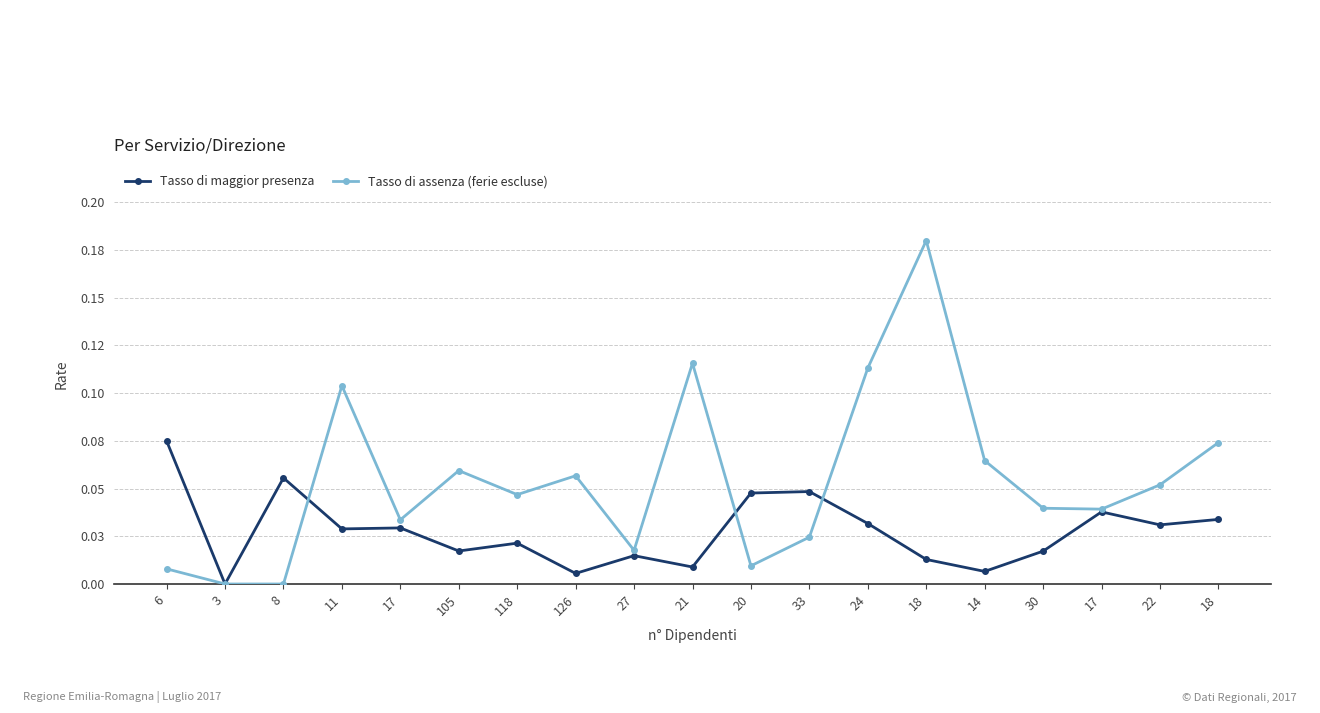

What is the sum of all Tasso di assenza (ferie escluse) values?

1.0